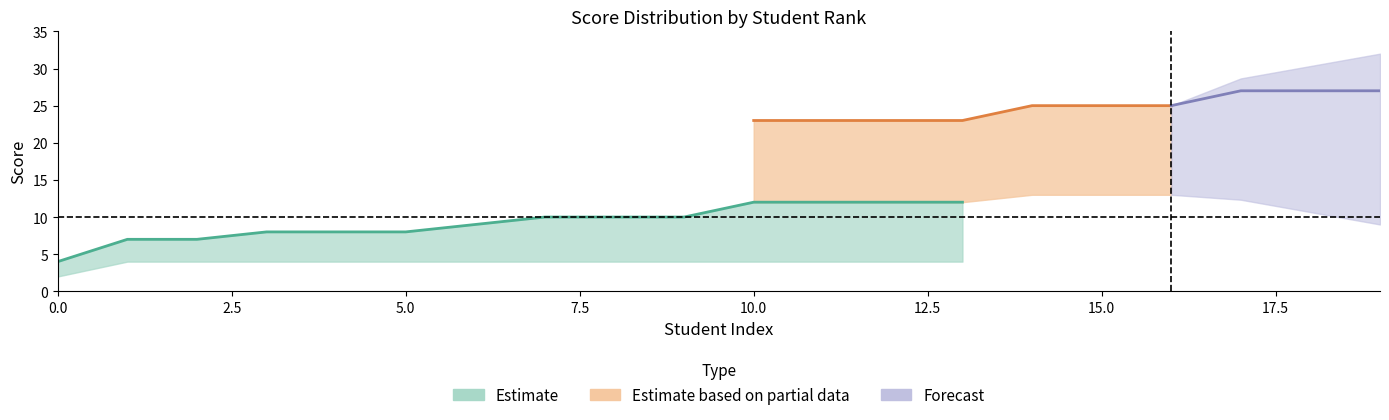

What is the difference between the maximum and minimum values in the total_upper series?

23